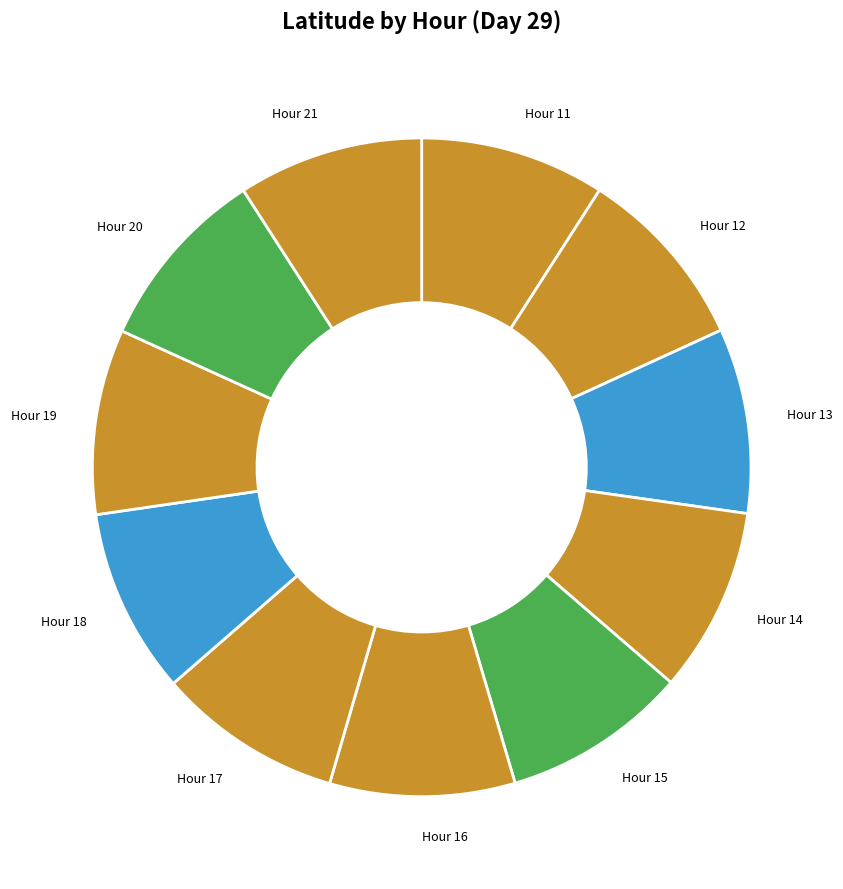

Do Hour 11 and Hour 17 together represent more than half of the pie?

No